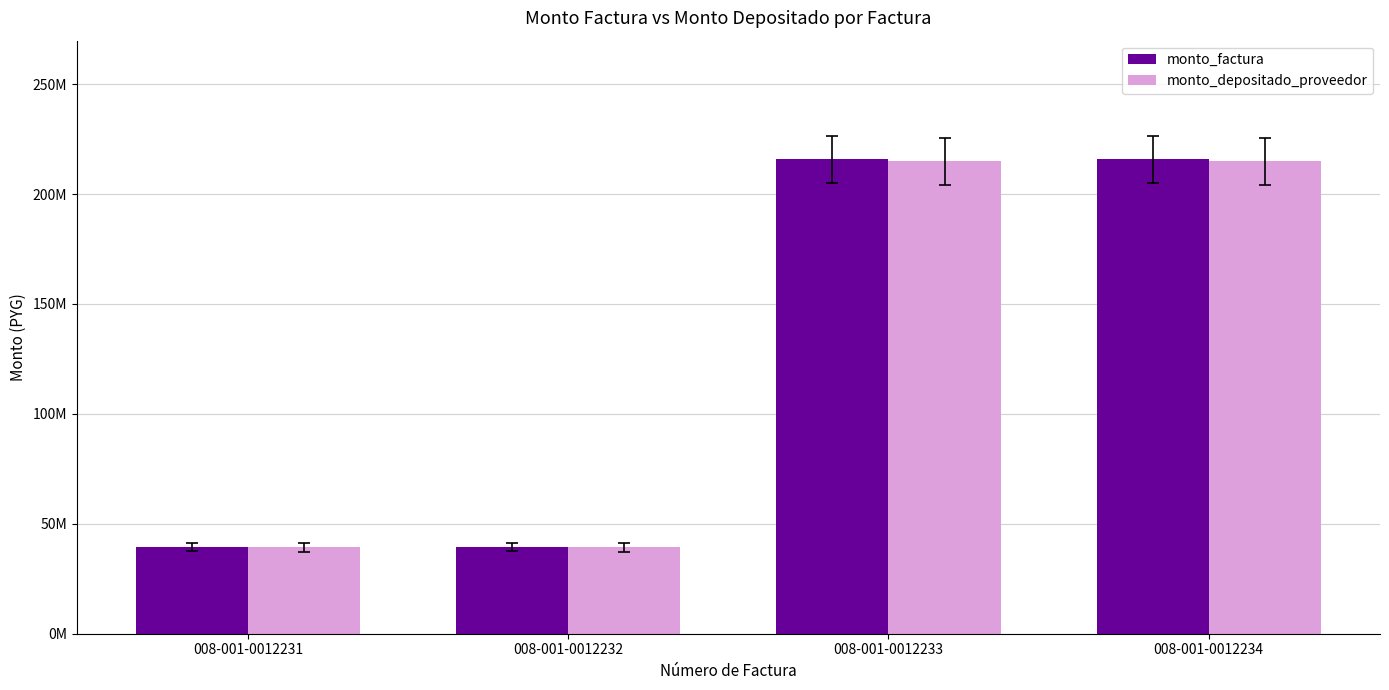

What is the value of the monto_factura bar at the 4th from the left?

215830000